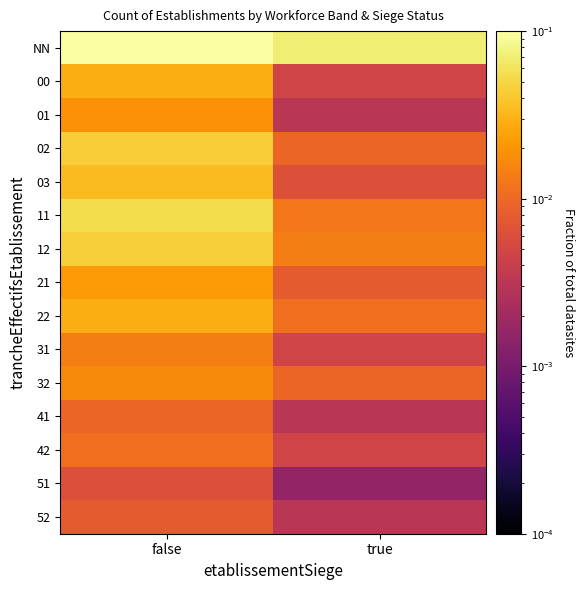

Reading left to right, list all the values displayed in this chart.

NN: false=0.5	true=0.1
00: false=0.0	true=0.0
01: false=0.0	true=0.0
02: false=0.0	true=0.0
03: false=0.0	true=0.0
11: false=0.1	true=0.0
12: false=0.0	true=0.0
21: false=0.0	true=0.0
22: false=0.0	true=0.0
31: false=0.0	true=0.0
32: false=0.0	true=0.0
41: false=0.0	true=0.0
42: false=0.0	true=0.0
51: false=0.0	true=0.0
52: false=0.0	true=0.0